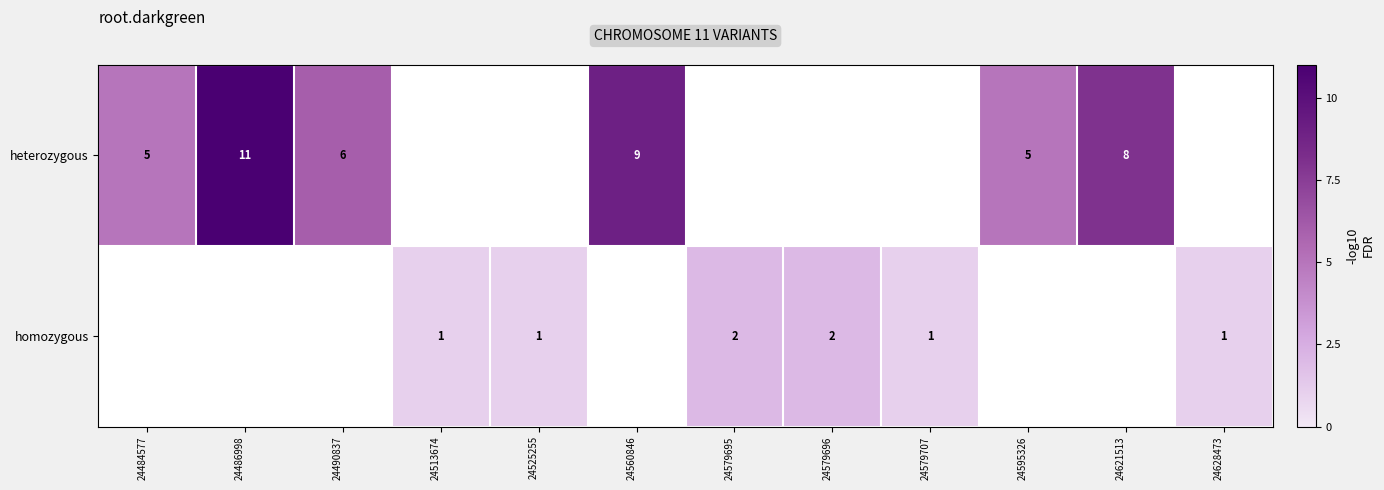

Is the value of homozygous at 24513674 greater than the value of heterozygous at 24621513?

No